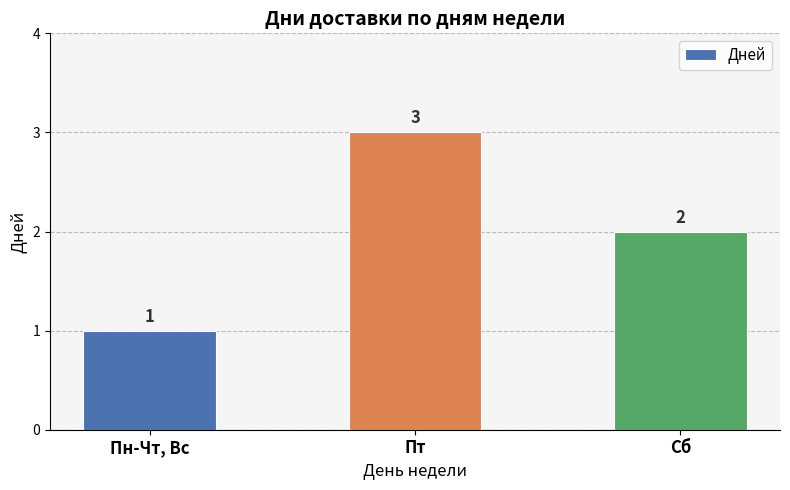

What is the ratio of the value at Пт to the value at Пн-Чт, Вс?

3.0